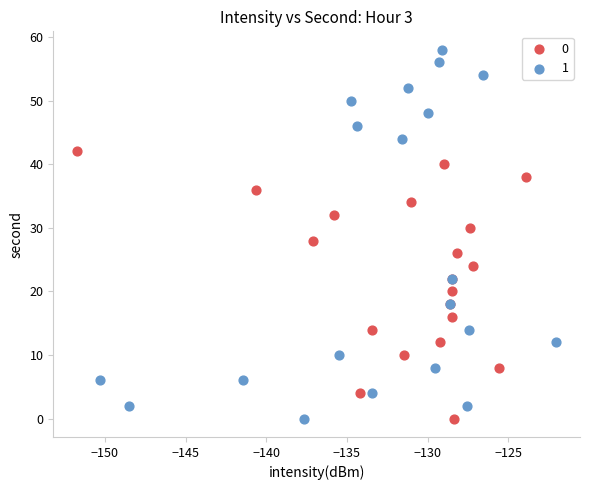

What are all the series names shown in the legend?

0, 1